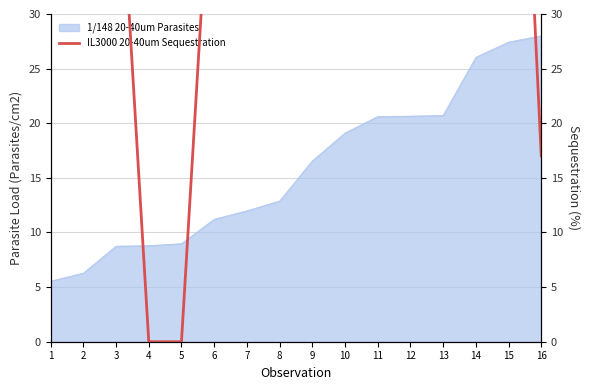

Is it true that 1/148 20-40um Parasites equals 27.4 at 15?

True